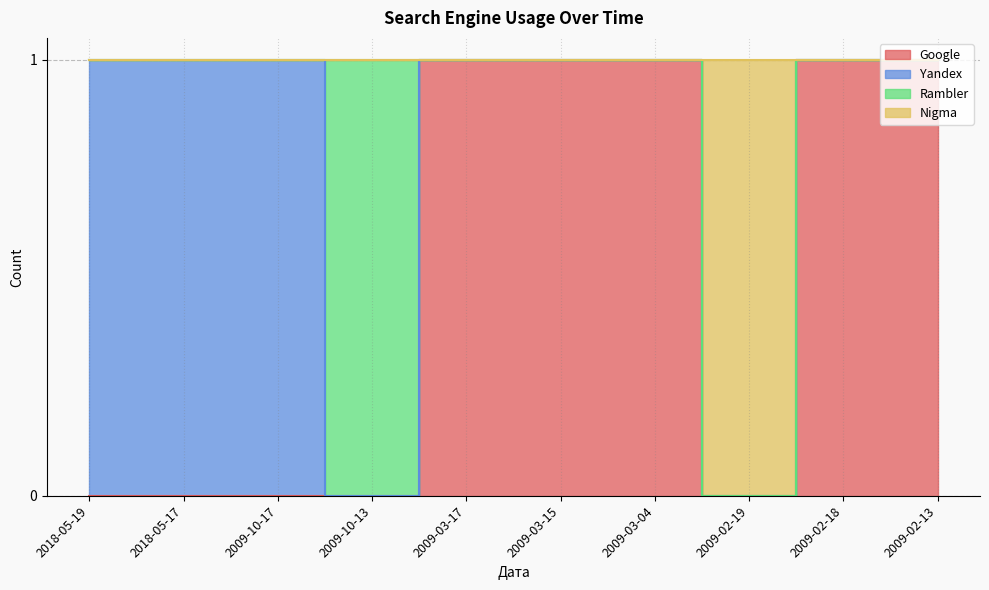

Where is the first local minimum for Nigma?

2009-02-19